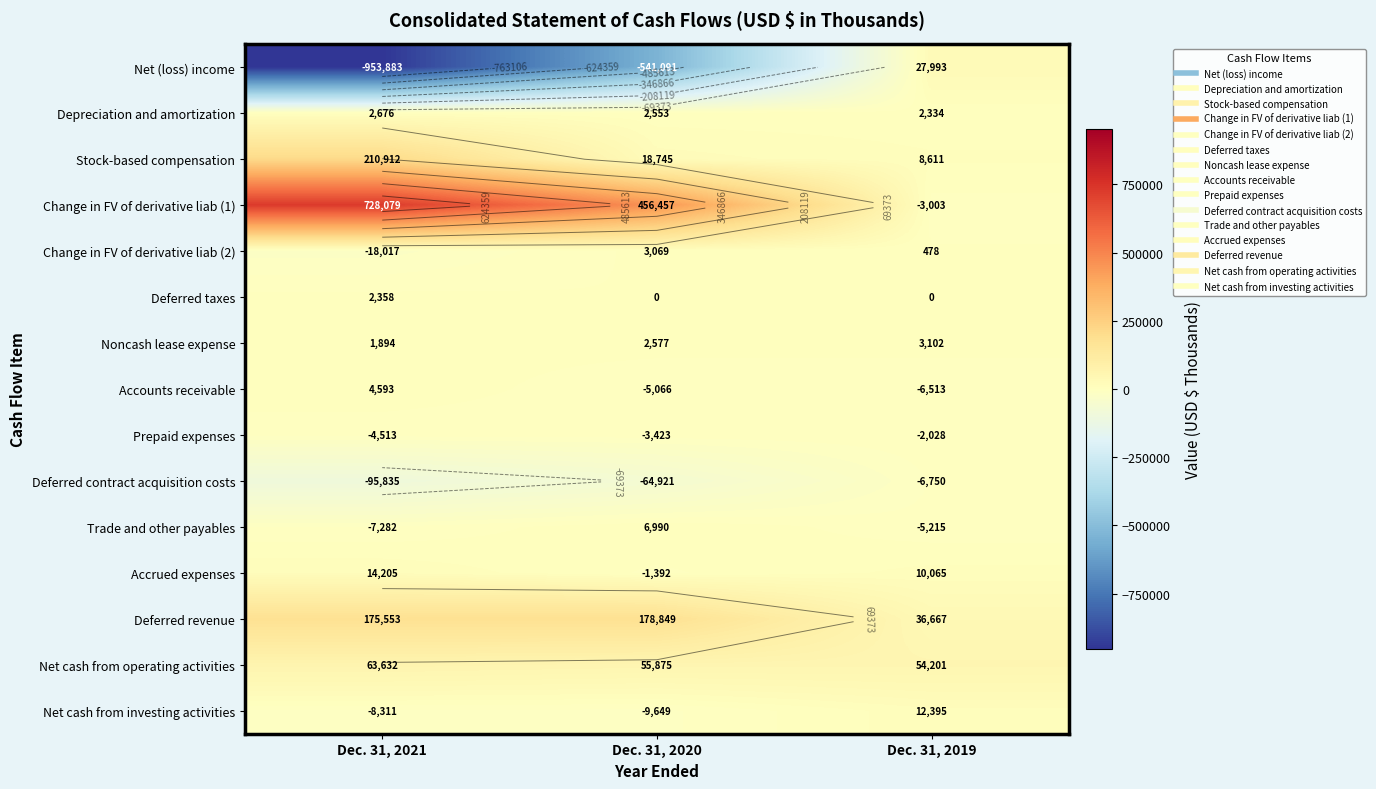

What is the smallest value displayed?

-953883